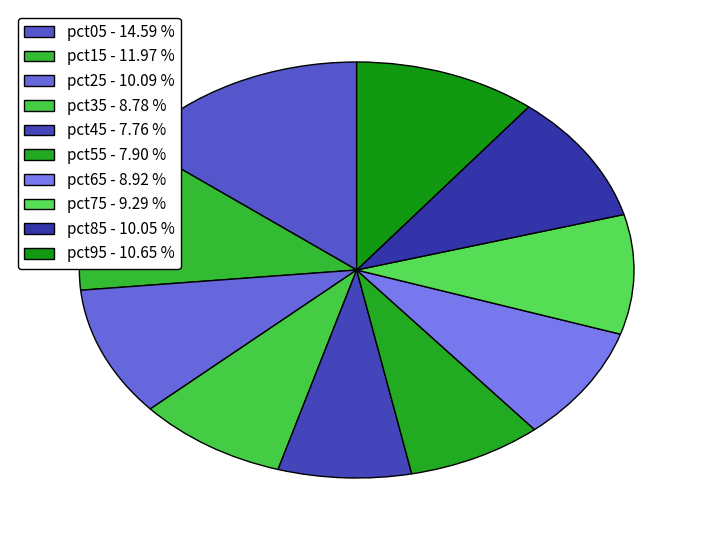

Do pct45 and pct65 together represent more than half of the pie?

No